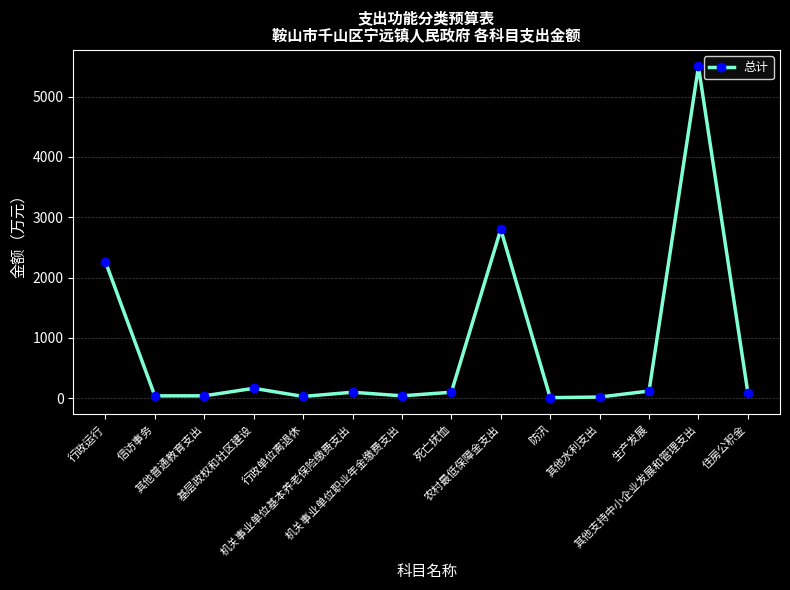

What is the change in value from 机关事业单位基本养老保险缴费支出 to 防汛?

-90